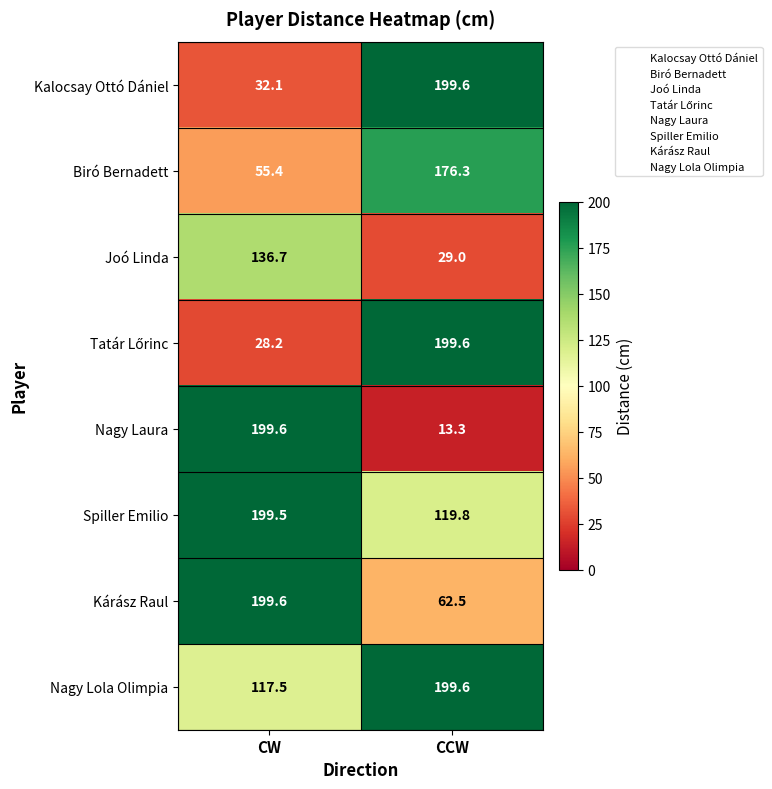

The Biró Bernadett series shows 176.3 at CCW. True or false?

True